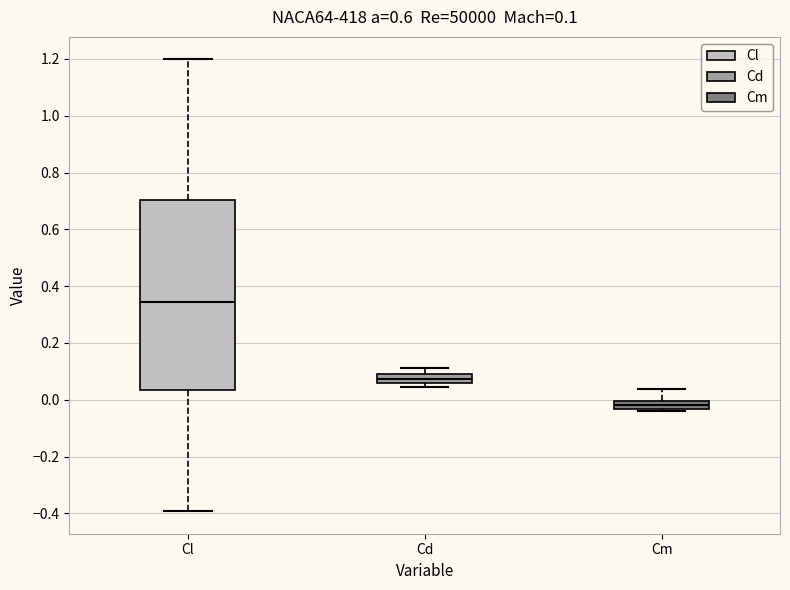

Comparing the boxes themselves (not the whiskers), which one is the tallest?

Cl